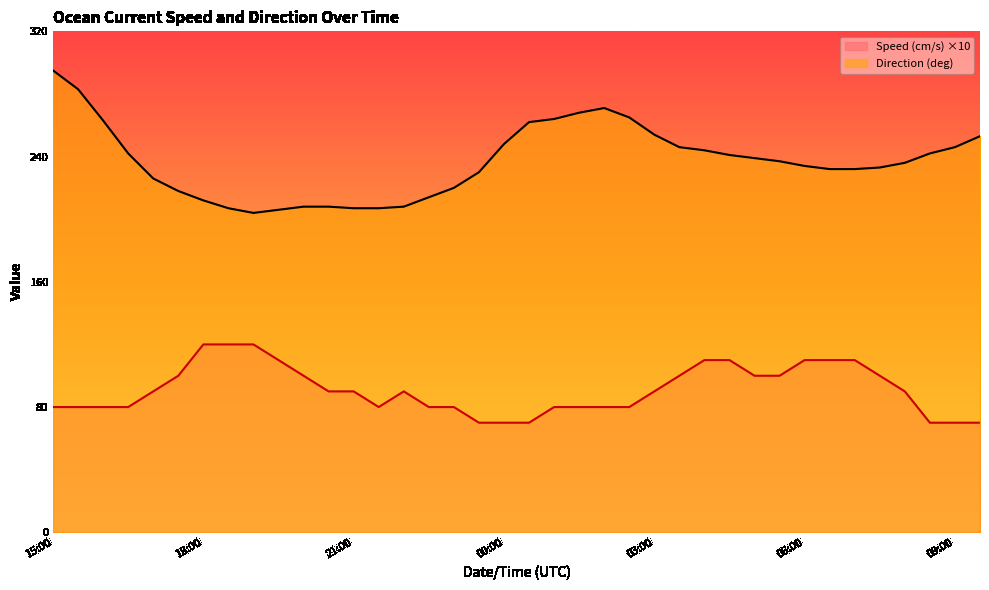

Which series has the largest range (max minus min)?

Direction (deg)